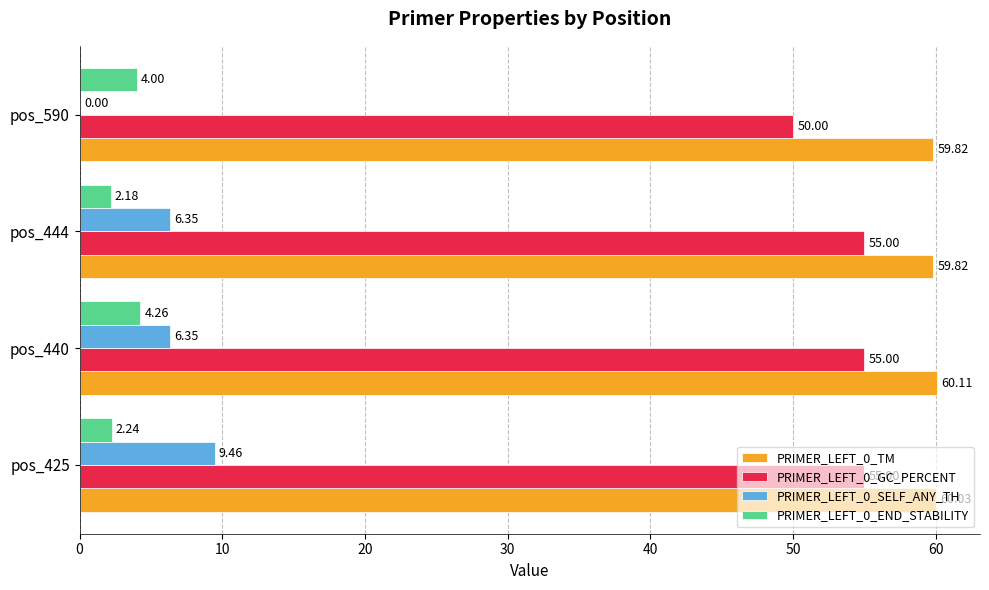

What is the sum of the PRIMER_LEFT_0_END_STABILITY values at pos_425 and pos_590?

6.2